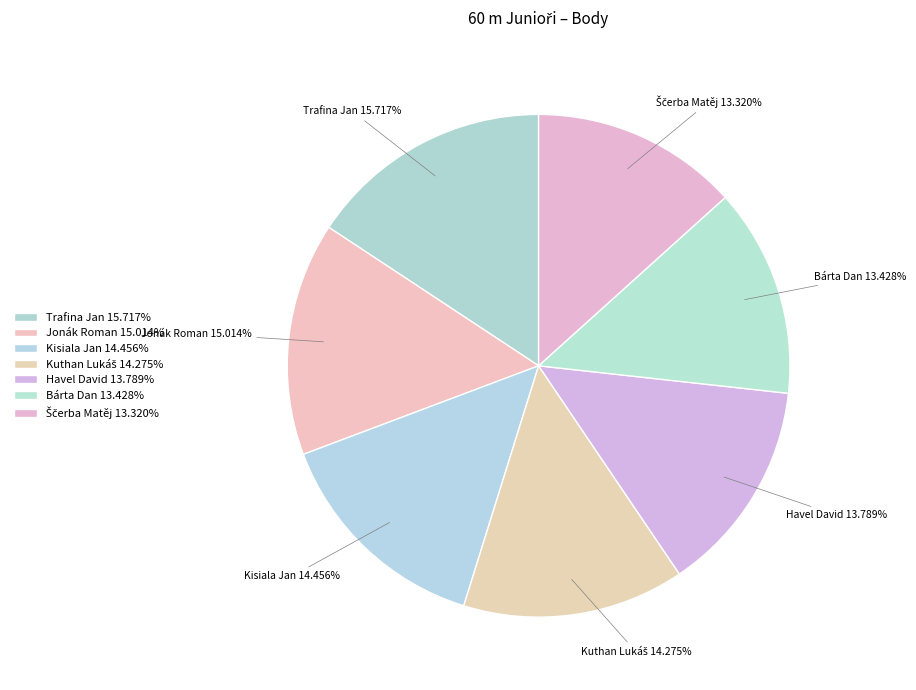

Which has a higher value, Bárta Dan 13.428% or Kisiala Jan 14.456%?

Kisiala Jan 14.456%